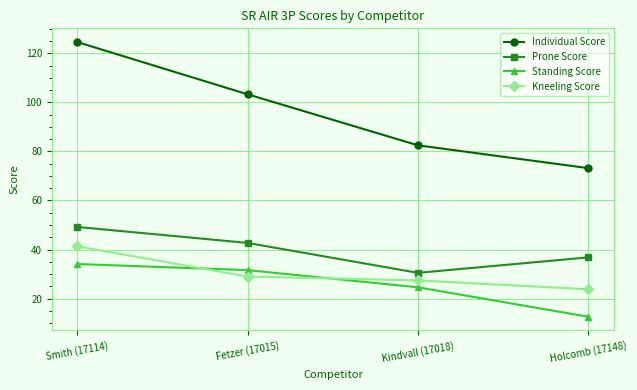

How many lines are shown in the chart?

4